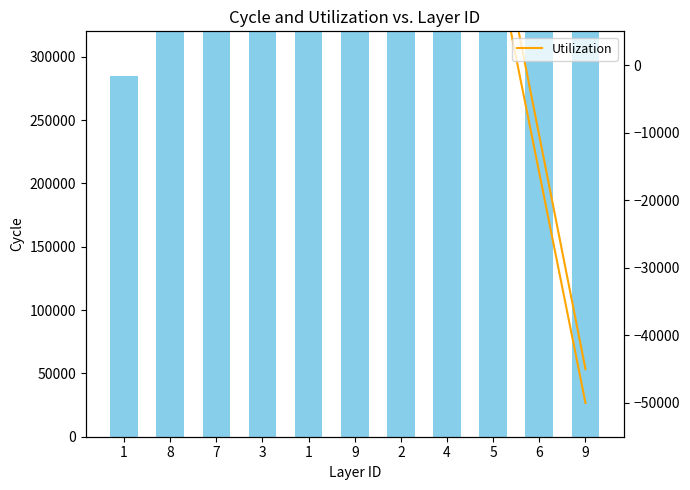

Which label corresponds to the smallest value in the chart?

9